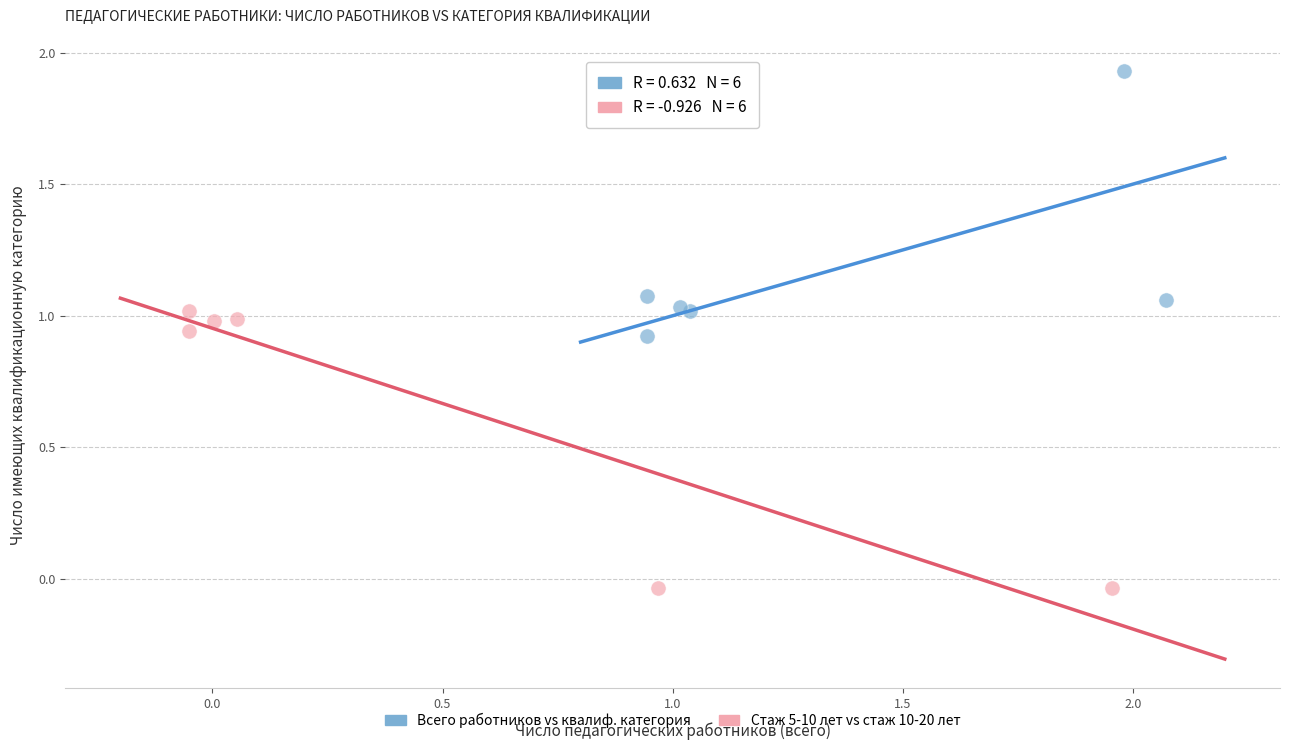

Which series reaches the minimum Y coordinate?

Стаж 5-10 лет vs стаж 10-20 лет